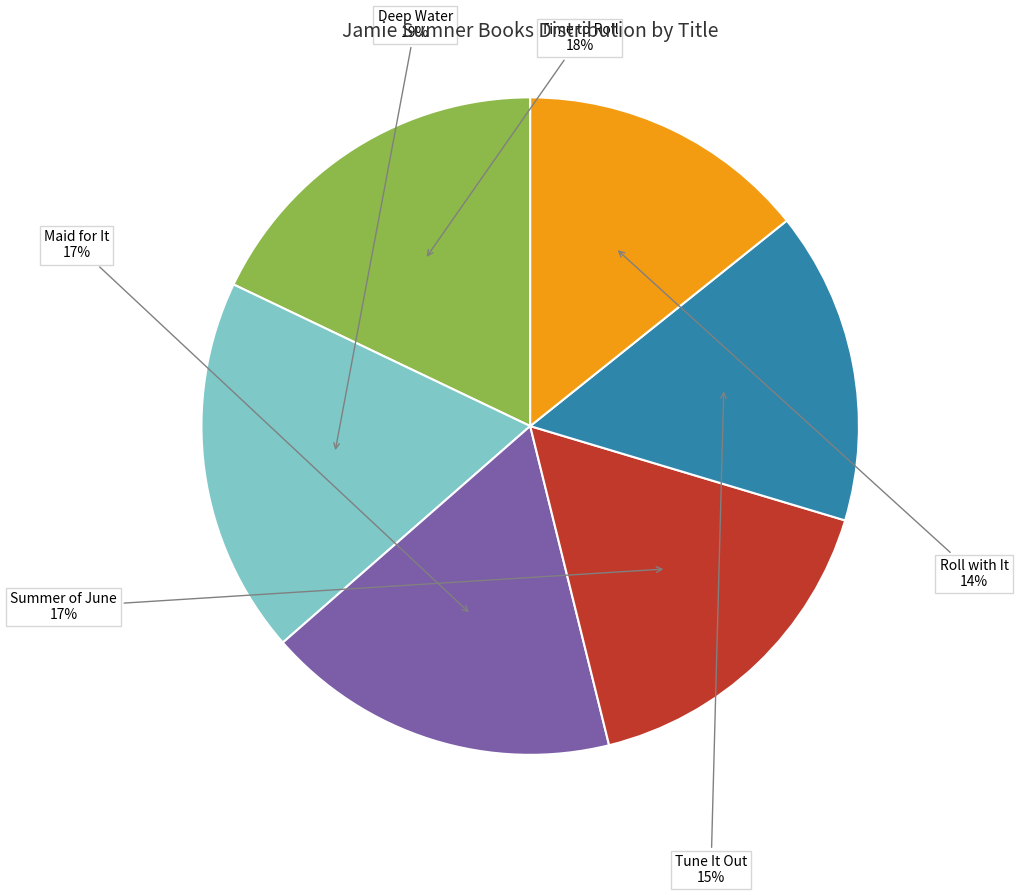

Is the sum of Maid for It and Roll with It greater than half?

No